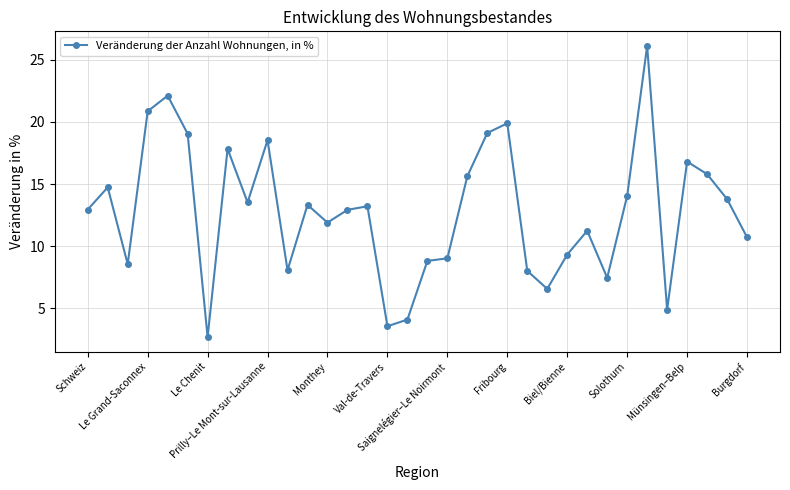

What is the sum of all values?

435.1